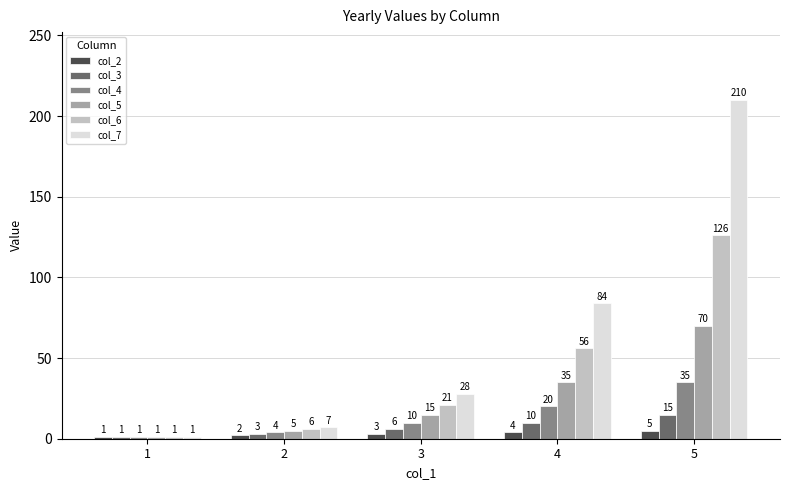

Reading left to right, what are all the values shown in this chart?

col_2: 1	2	3	4	5
col_3: 1	3	6	10	15
col_4: 1	4	10	20	35
col_5: 1	5	15	35	70
col_6: 1	6	21	56	126
col_7: 1	7	28	84	210